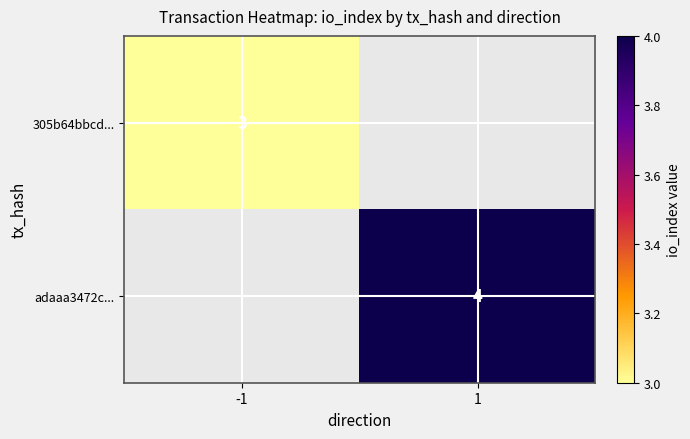

The adaaa3472c... series shows 4 at 1. True or false?

True